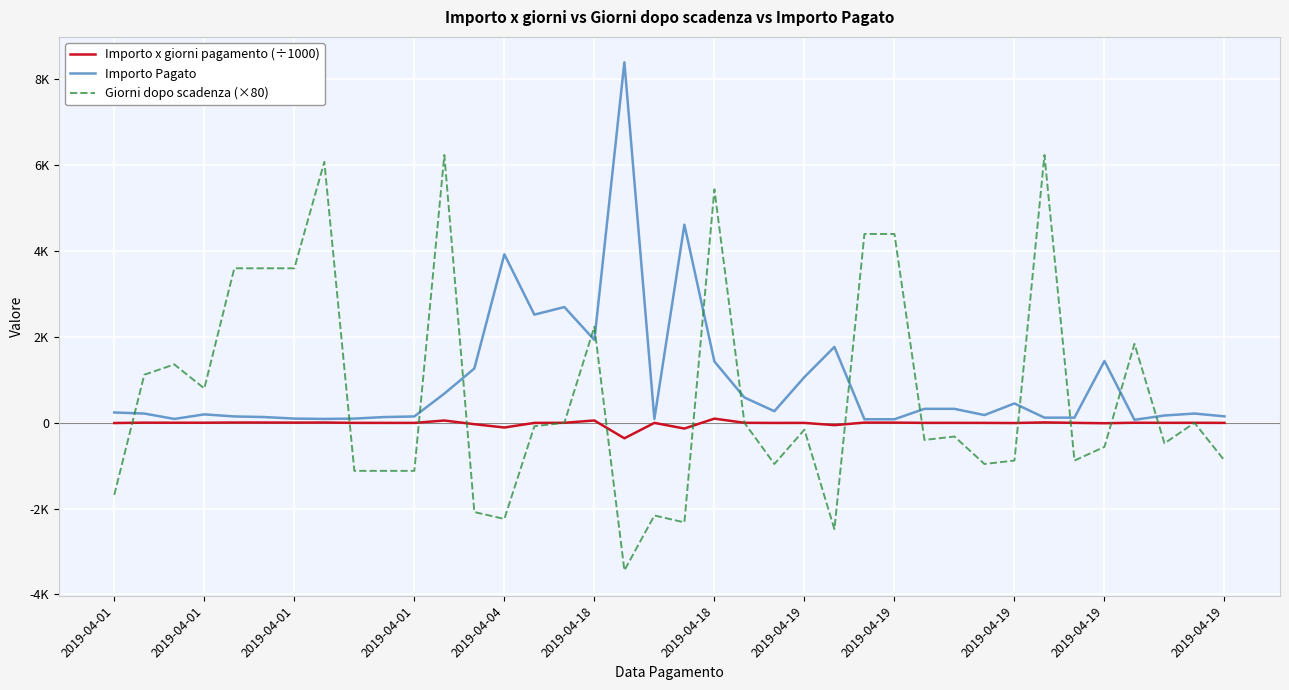

Reading left to right, list all the values displayed in this chart.

Importo x giorni pagamento (÷1000): -5.0	3.0	1.5	2.0	6.7	6.0	4.4	6.8	-1.4	-1.9	-2.1	53.0	-32.9	-109.9	-2.5	0.0	54.0	-361.2	-2.4	-133.8	97.2	0.0	-3.2	-2.1	-54.8	4.5	4.5	-1.6	-1.3	-2.2	-5.0	9.4	-1.3	-10.1	1.6	-1.0	0.0	-1.6
Importo Pagato: 240.0	215.5	90.0	195.8	148.0	133.8	98.0	90.0	98.0	133.8	148.0	680.0	1265.2	3926.0	2520.0	2697.0	1930.0	8400.0	90.0	4615.0	1429.0	590.0	270.0	1065.6	1768.0	82.5	82.5	325.0	325.0	180.0	450.8	120.0	120.0	1440.0	69.2	170.0	215.3	150.0
Giorni dopo scadenza (×80): -1680.0	1120.0	1360.0	800.0	3600.0	3600.0	3600.0	6080.0	-1120.0	-1120.0	-1120.0	6240.0	-2080.0	-2240.0	-80.0	0.0	2240.0	-3440.0	-2160.0	-2320.0	5440.0	0.0	-960.0	-160.0	-2480.0	4400.0	4400.0	-400.0	-320.0	-960.0	-880.0	6240.0	-880.0	-560.0	1840.0	-480.0	0.0	-880.0